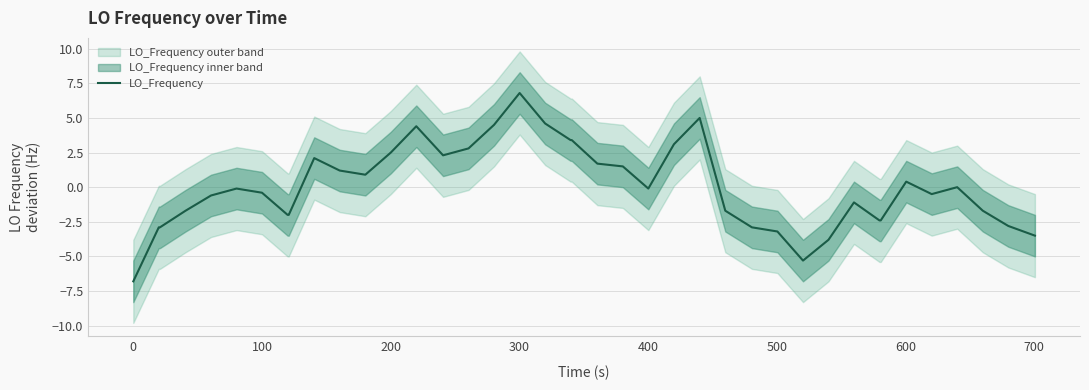

What is the maximum value shown in the chart?

6.8